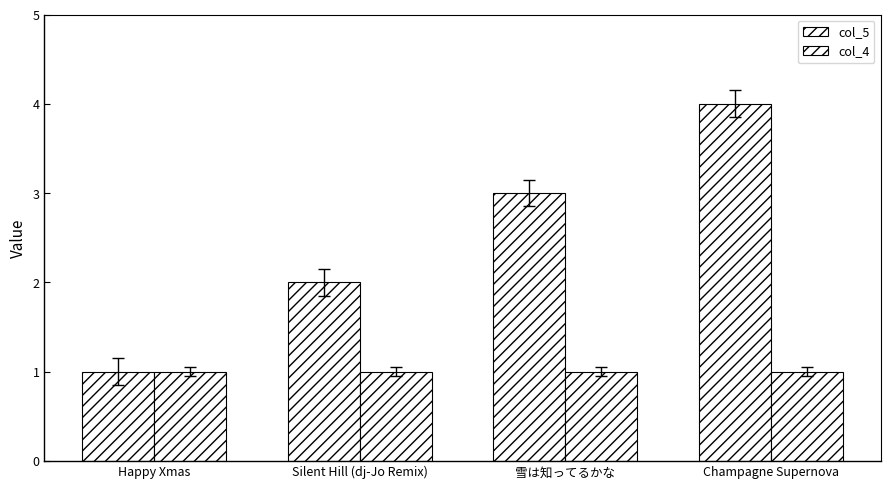

Reading left to right, what are all the values shown in this chart?

col_5: Happy Xmas=1	Silent Hill (dj-Jo Remix)=2	雪は知ってるかな=3	Champagne Supernova=4
col_4: Happy Xmas=1	Silent Hill (dj-Jo Remix)=1	雪は知ってるかな=1	Champagne Supernova=1